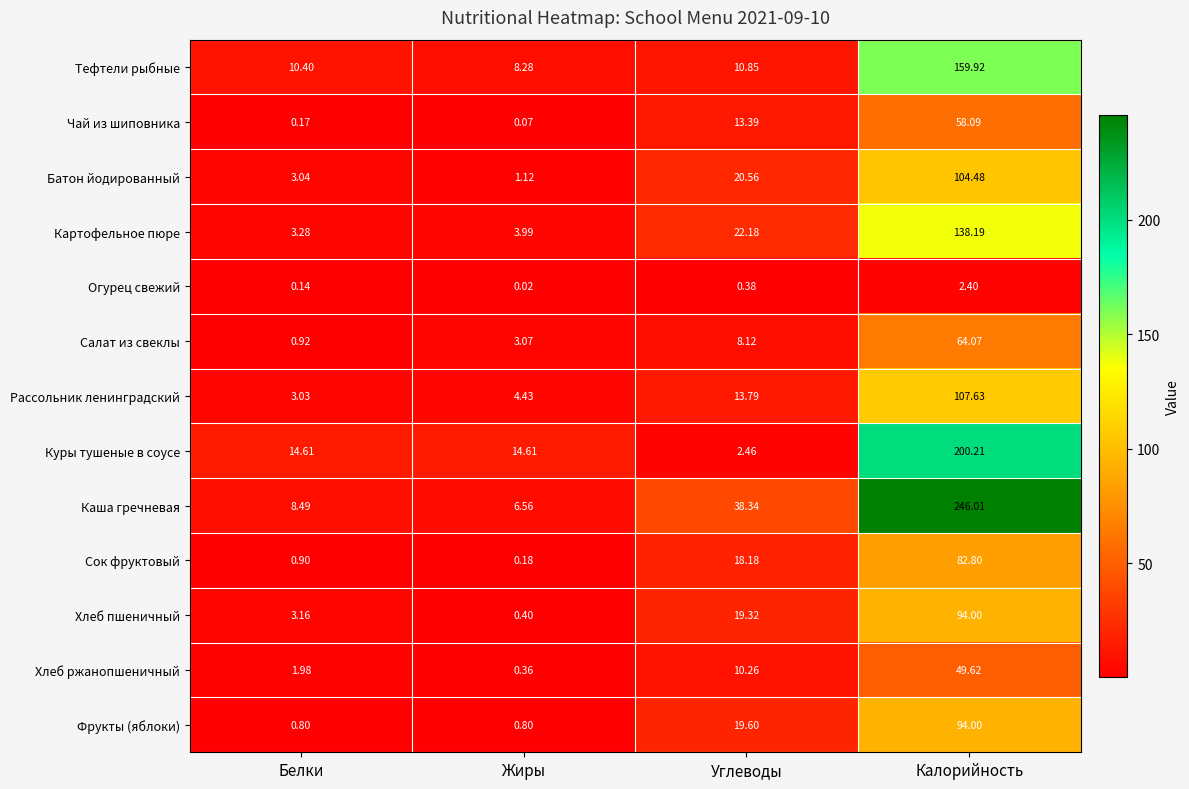

At which category is the sum across all series the highest?

Калорийность